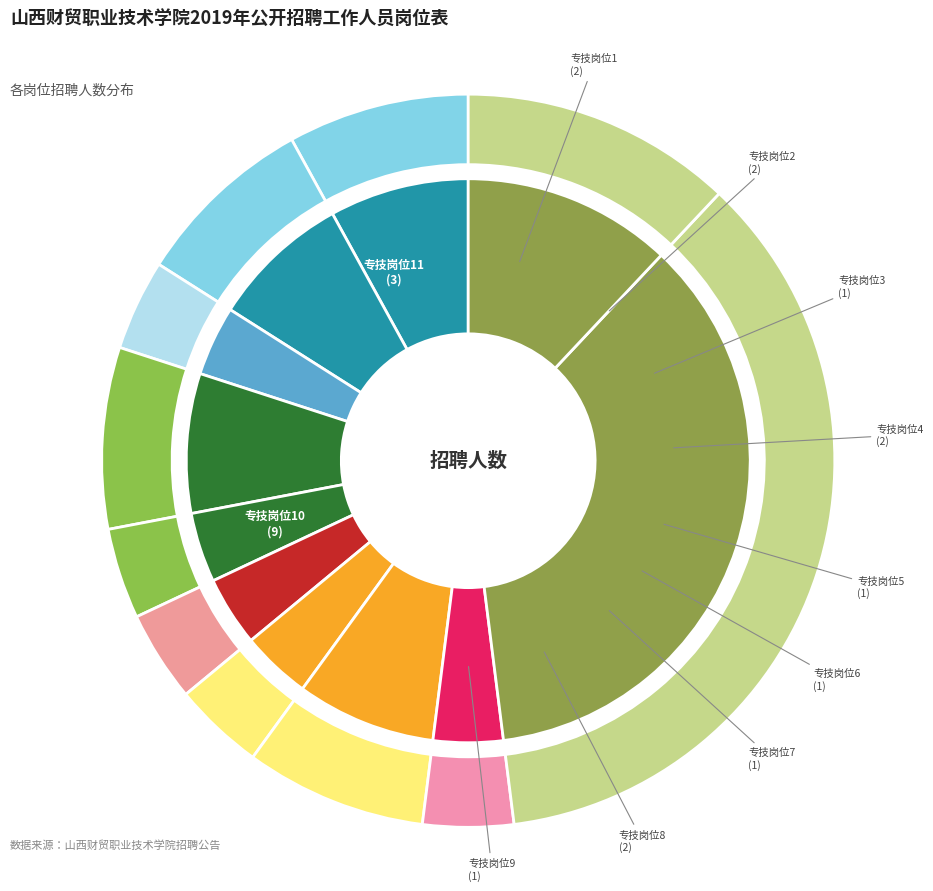

Does any single category account for the majority?

No